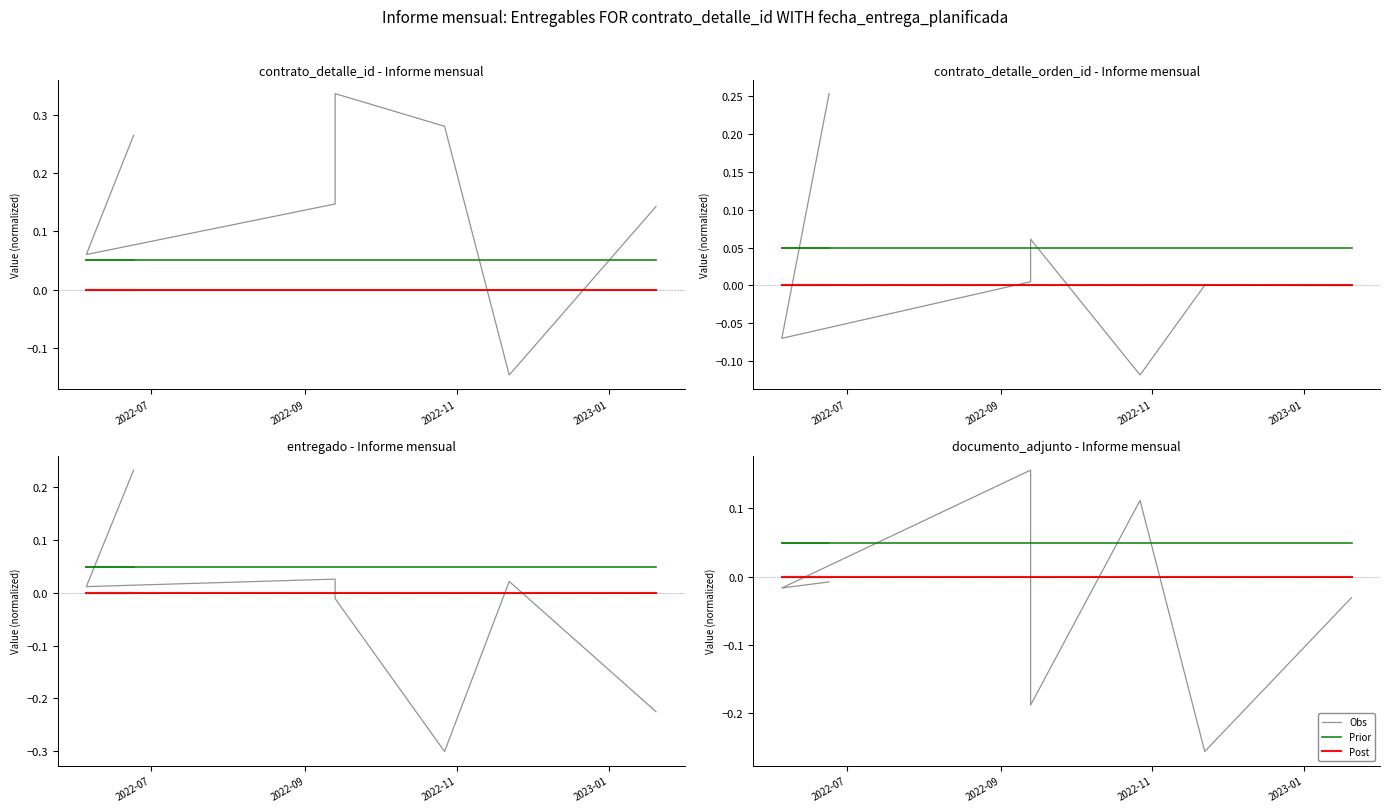

What are all the series names shown in the legend?

Obs, Prior, Post